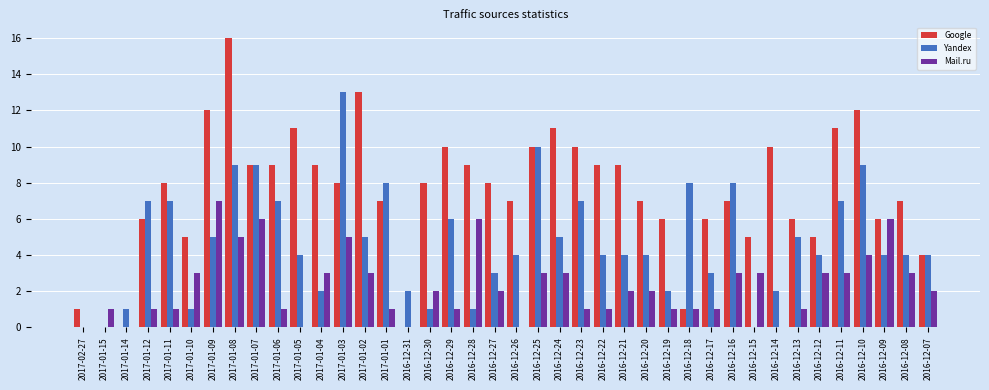

What is the sum of all Google values?

298